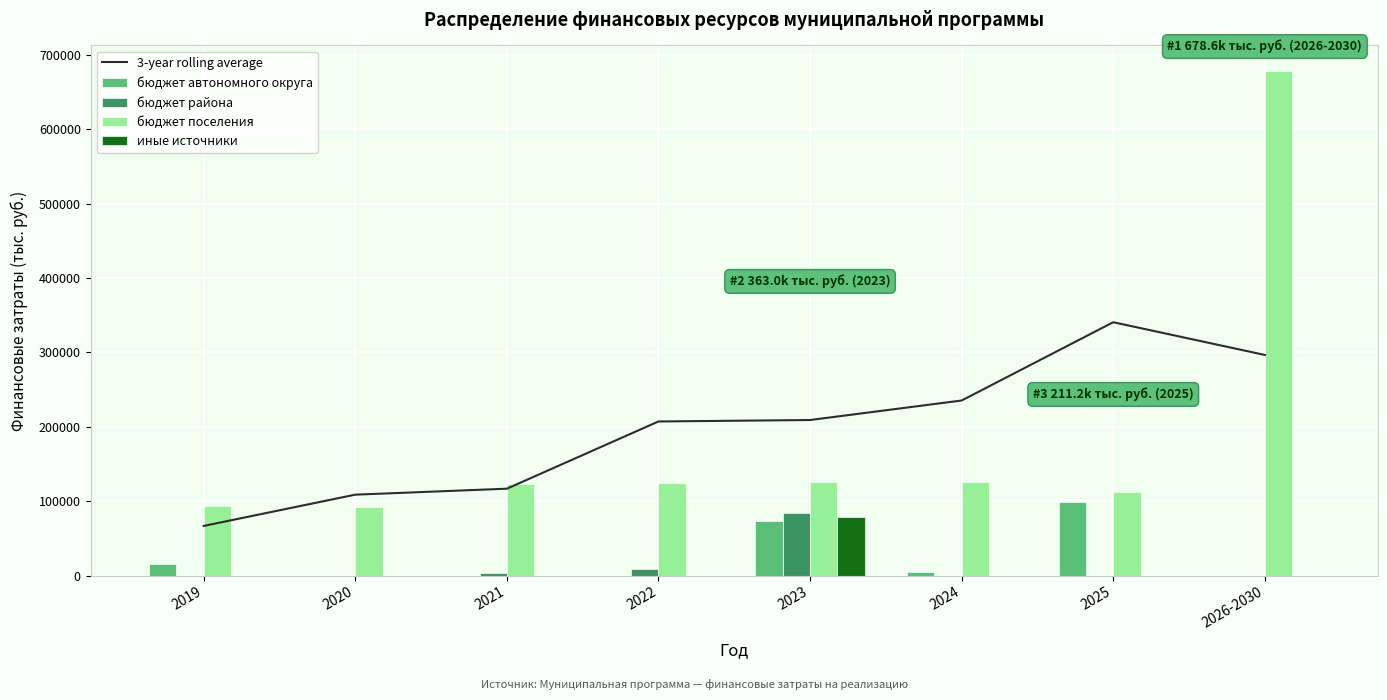

How many data points in бюджет автономного округа are above 5583?

4